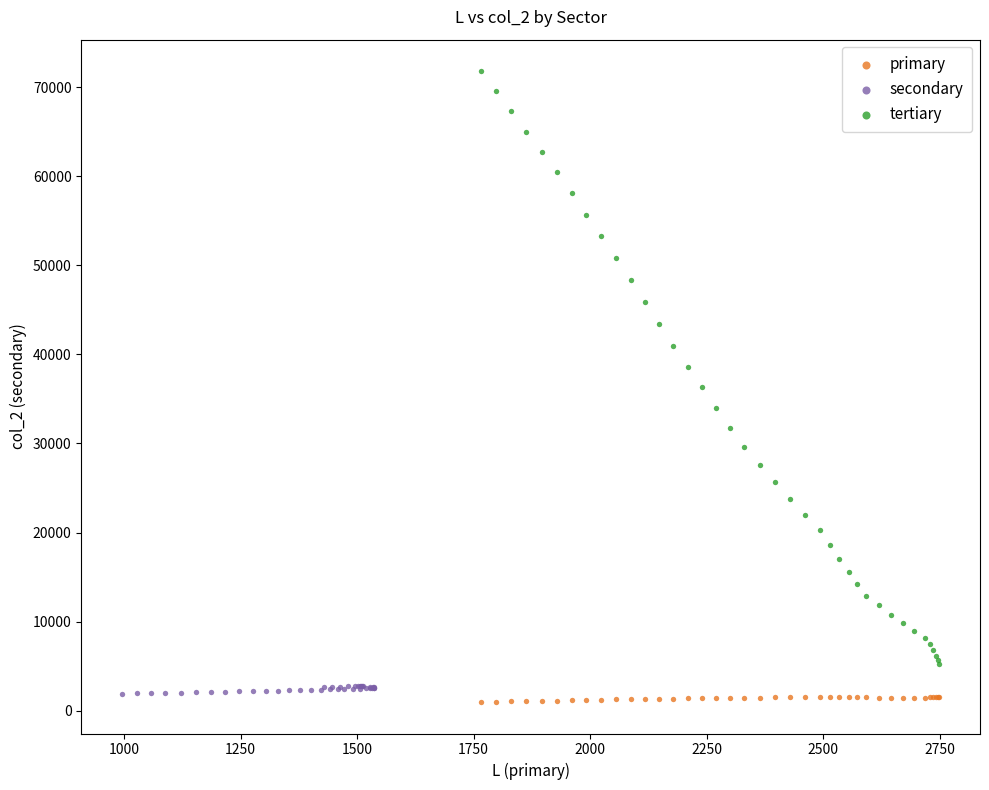

Which series contains the highest Y value?

tertiary